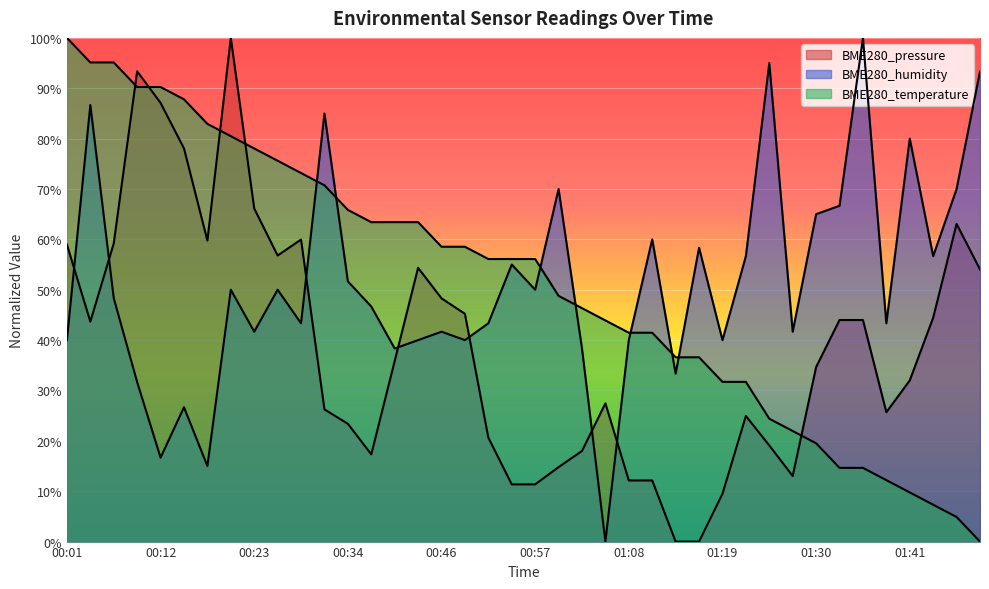

How many lines are shown in the chart?

3